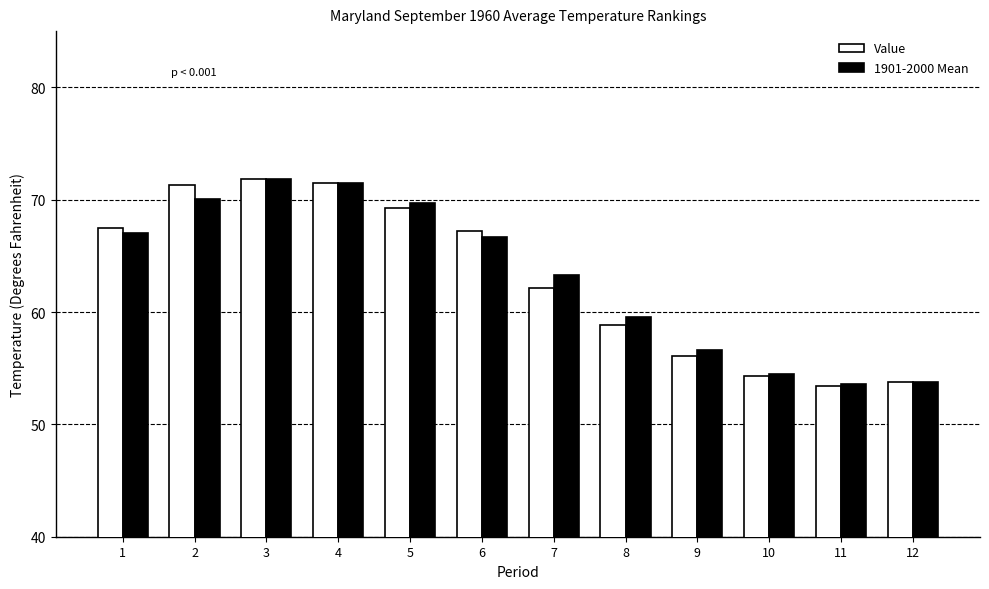

What is the total value across all series at 1?

134.5